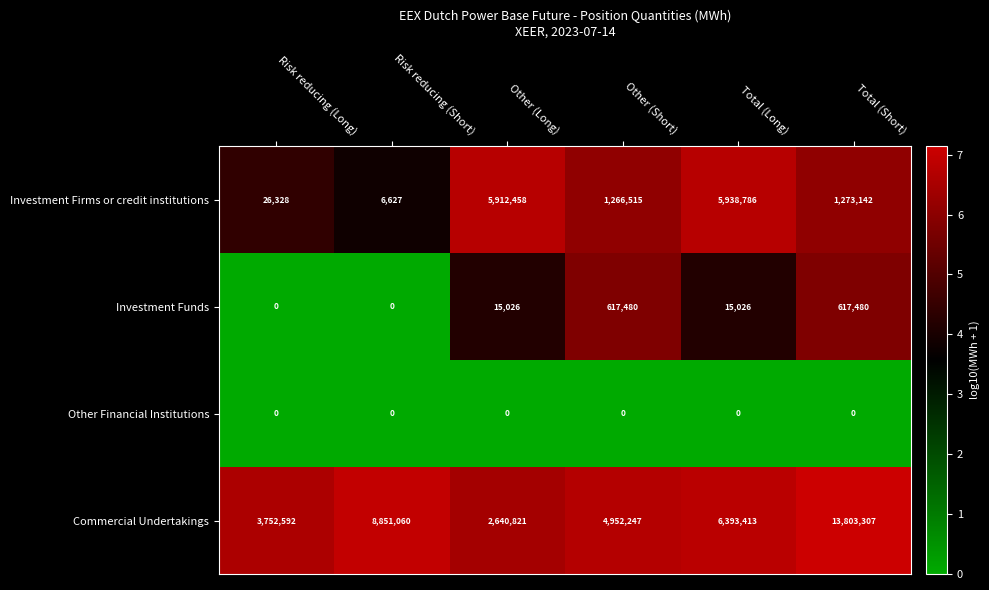

Between Other (Long) and Other (Short), which series saw the biggest shift?

Investment Firms or credit institutions